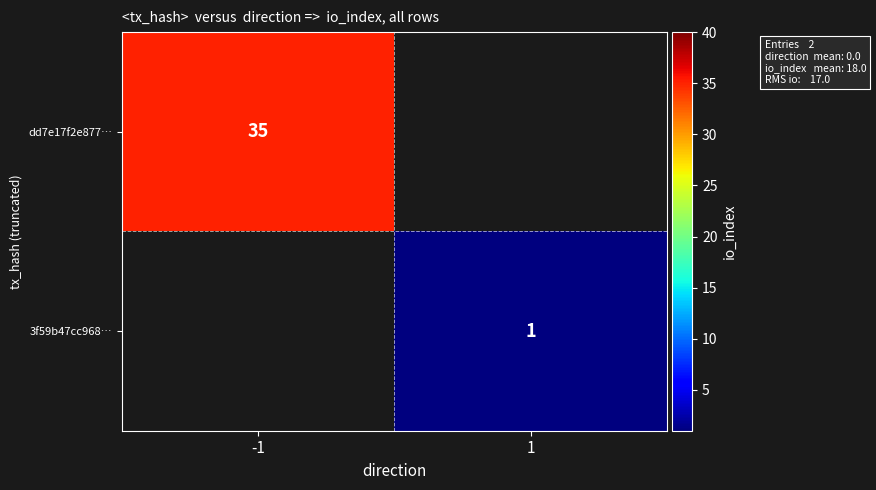

Is it true that dd7e17f2e877… equals 17 at -1?

False